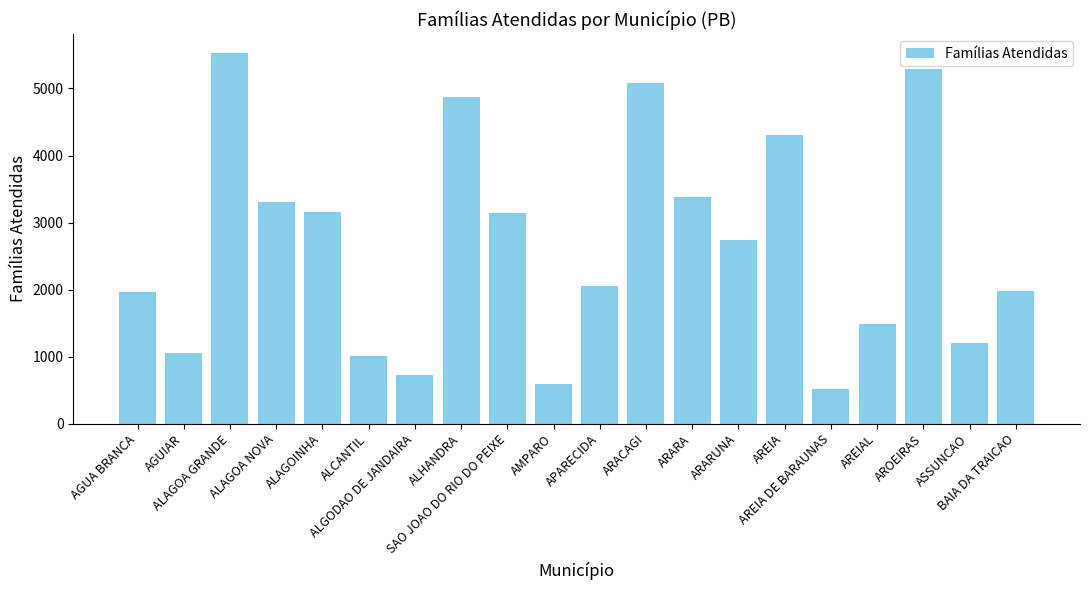

How many categories are shown in the chart?

20